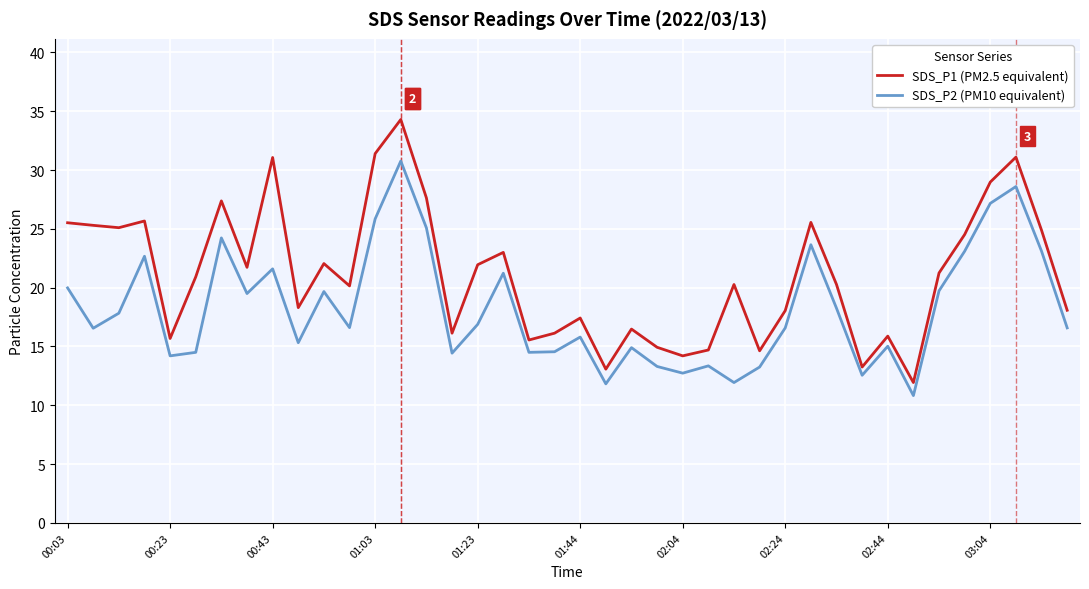

What are all the series names shown in the legend?

SDS_P1 (PM2.5 equivalent), SDS_P2 (PM10 equivalent)